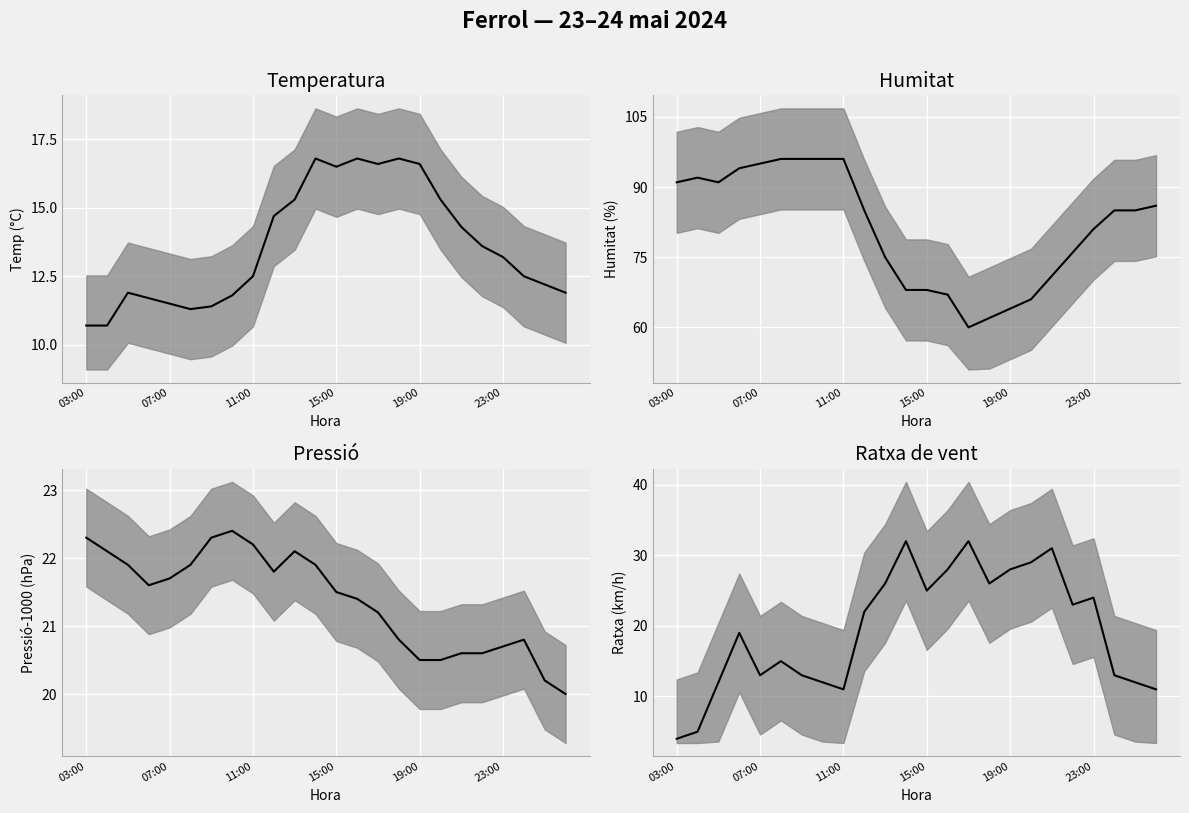

Reading left to right, transcribe all the data shown in this chart.

Temperatura (C): 10.7	10.7	11.9	11.7	11.5	11.3	11.4	11.8	12.5	14.7	15.3	16.8	16.5	16.8	16.6	16.8	16.6	15.3	14.3	13.6	13.2	12.5	12.2	11.9
Humitat (%): 91.0	92.0	91.0	94.0	95.0	96.0	96.0	96.0	96.0	85.0	75.0	68.0	68.0	67.0	60.0	62.0	64.0	66.0	71.0	76.0	81.0	85.0	85.0	86.0
Pressio (hPa) - 1000: 22.3	22.1	21.9	21.6	21.7	21.9	22.3	22.4	22.2	21.8	22.1	21.9	21.5	21.4	21.2	20.8	20.5	20.5	20.6	20.6	20.7	20.8	20.2	20.0
Ratxa (km/h): 4.0	5.0	12.0	19.0	13.0	15.0	13.0	12.0	11.0	22.0	26.0	32.0	25.0	28.0	32.0	26.0	28.0	29.0	31.0	23.0	24.0	13.0	12.0	11.0